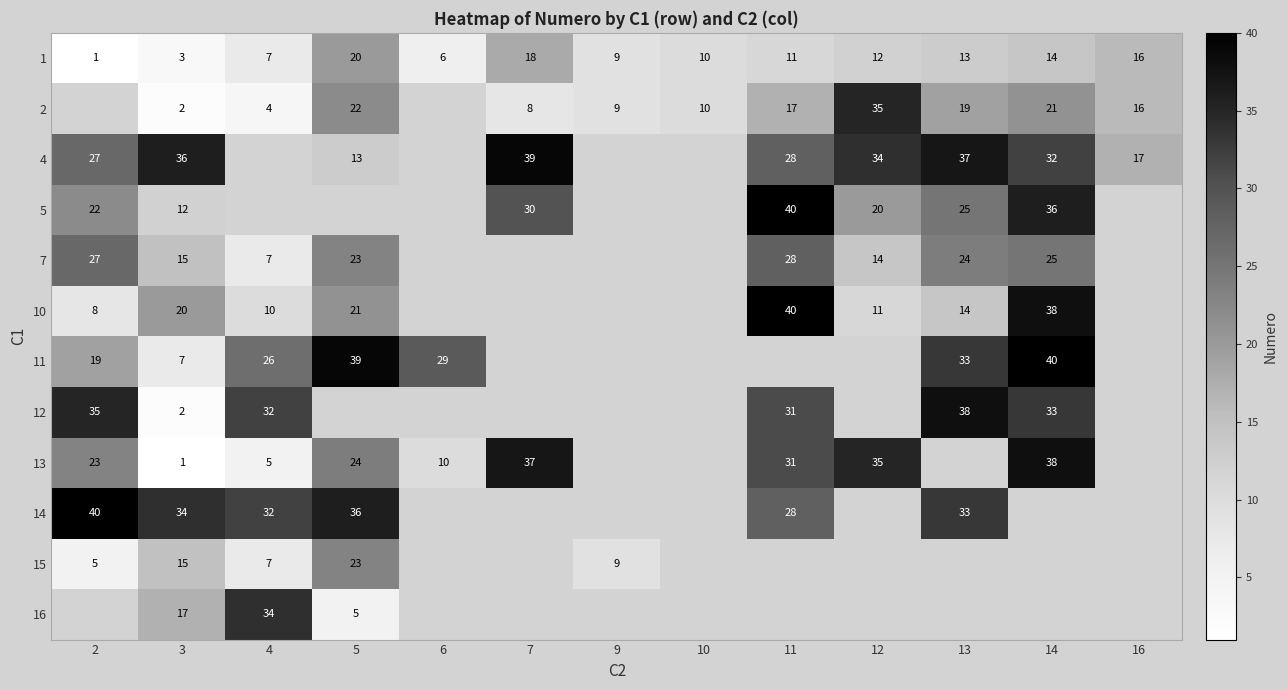

What is the difference between the second highest and second lowest values in the 1 series?

15